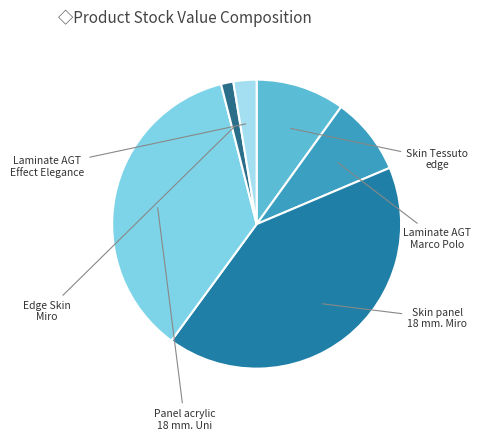

Which category has the smallest portion of the pie?

Edge Skin Miro